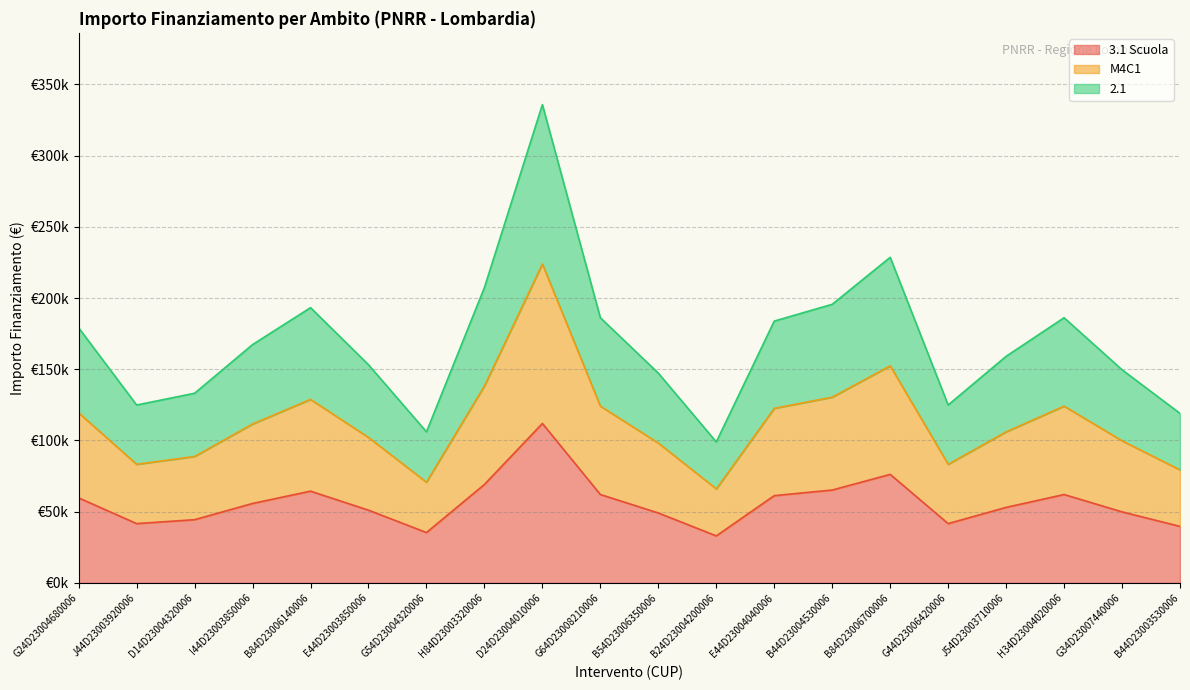

At how many categories does at least one series exceed 272370?

1